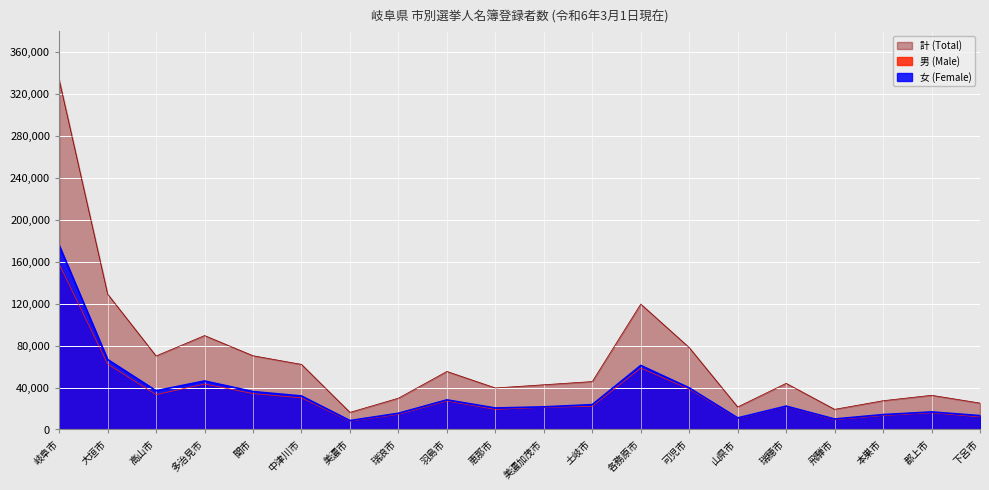

Reading left to right, transcribe all the data shown in this chart.

男 (Male): 岐阜市=157943	大垣市=62424	高山市=33168	多治見市=43338	関市=34189	中津川市=30142	美濃市=7829	瑞浪市=14392	羽島市=27124	恵那市=19118	美濃加茂市=21071	土岐市=22016	各務原市=58562	可児市=38460	山県市=10462	瑞穂市=21734	飛騨市=9216	本巣市=13241	郡上市=15876	下呂市=11945
女 (Female): 岐阜市=175601	大垣市=66704	高山市=36931	多治見市=46228	関市=36123	中津川市=31908	美濃市=8445	瑞浪市=15426	羽島市=28200	恵那市=20461	美濃加茂市=21547	土岐市=23667	各務原市=61052	可児市=39651	山県市=10978	瑞穂市=22252	飛騨市=9951	本巣市=14166	郡上市=16705	下呂市=13194
計 (Total): 岐阜市=333544	大垣市=129128	高山市=70099	多治見市=89566	関市=70312	中津川市=62050	美濃市=16274	瑞浪市=29818	羽島市=55324	恵那市=39579	美濃加茂市=42618	土岐市=45683	各務原市=119614	可児市=78111	山県市=21440	瑞穂市=43986	飛騨市=19167	本巣市=27407	郡上市=32581	下呂市=25139